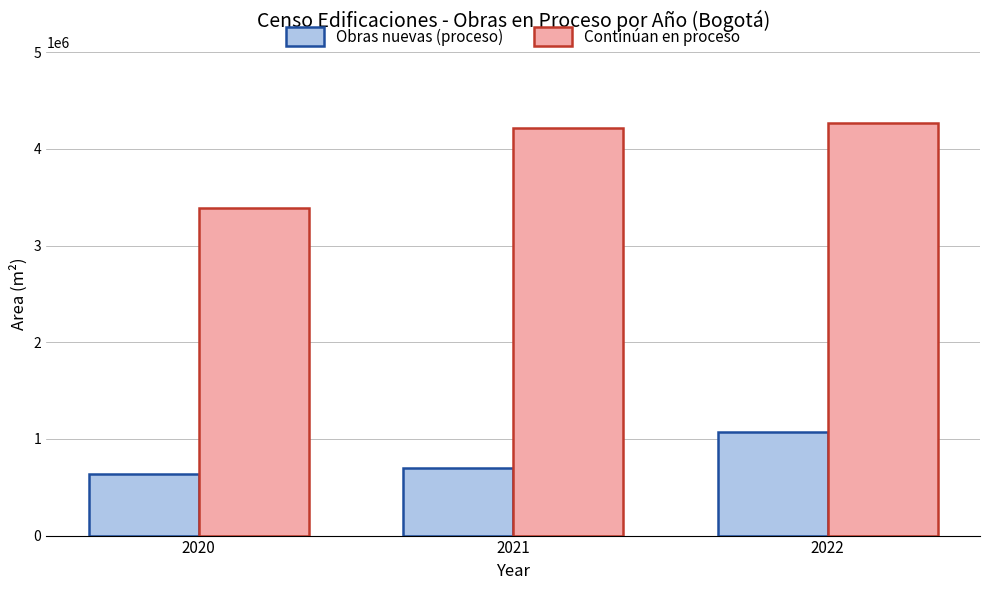

Reading left to right, list all the values displayed in this chart.

Obras nuevas (proceso): 636870	701472	1074488
Continúan en proceso: 3388623	4218535	4267173